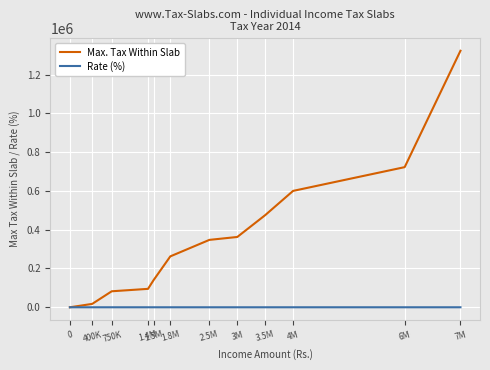

What are all the series names shown in the legend?

Max. Tax Within Slab, Rate (%)